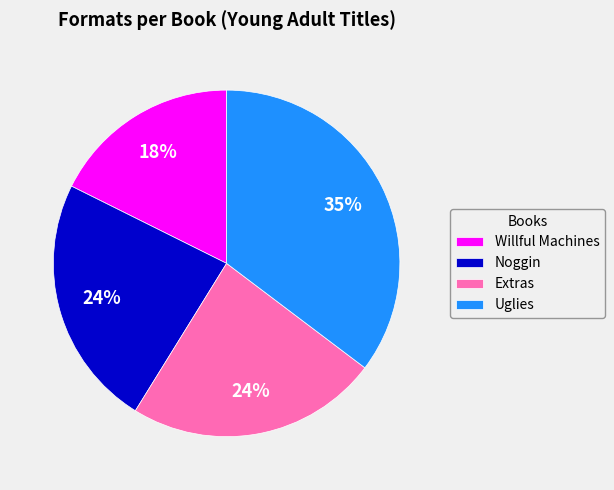

Is there any slice that represents more than half of the pie?

No